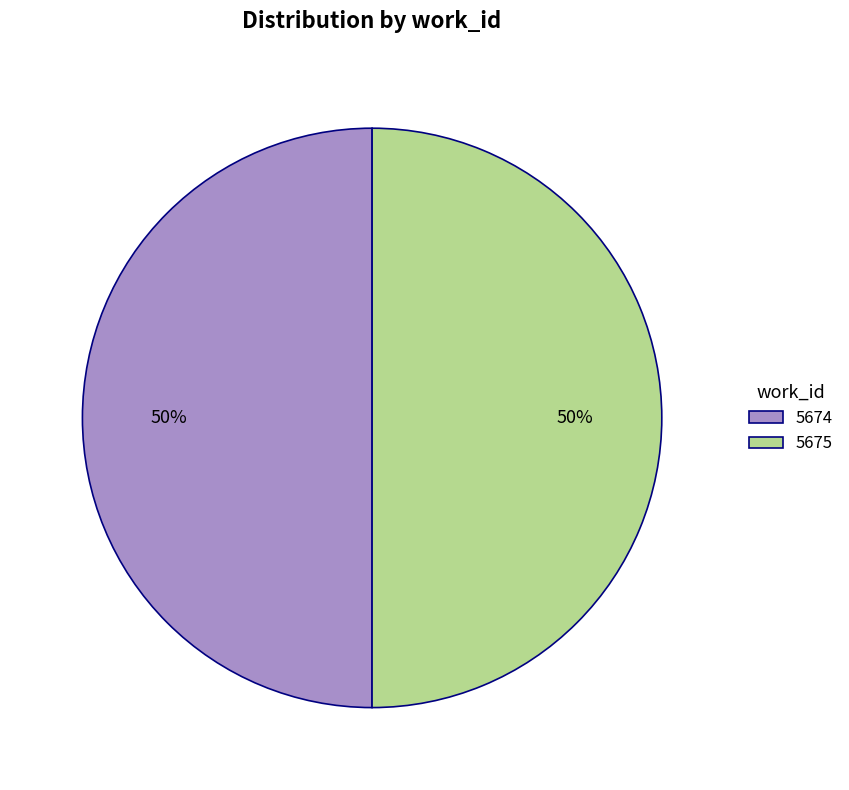

To the nearest percent, what portion does 5675 represent?

50%